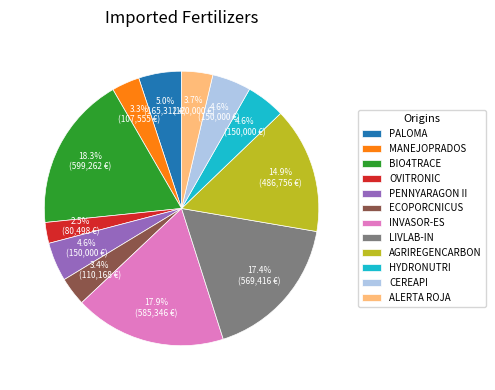

Do ECOPORCNICUS and BIO4TRACE together represent more than half of the pie?

No